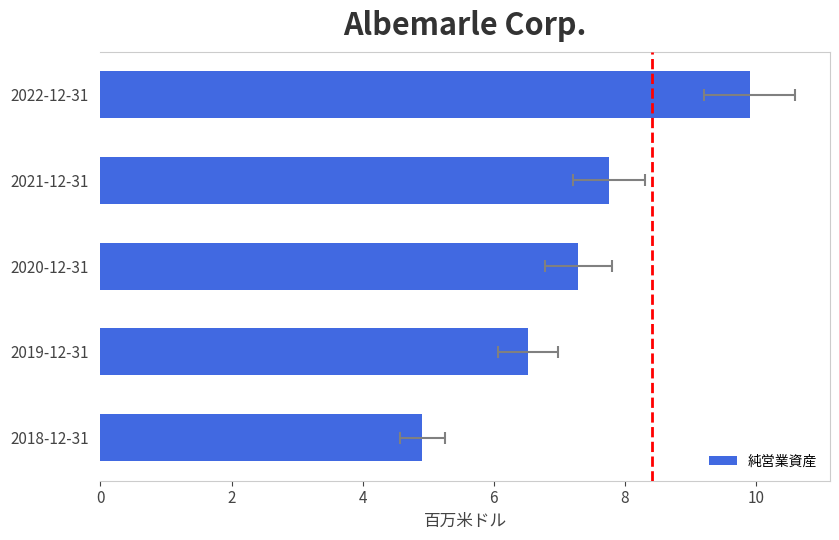

Count the number of categories in the chart.

5